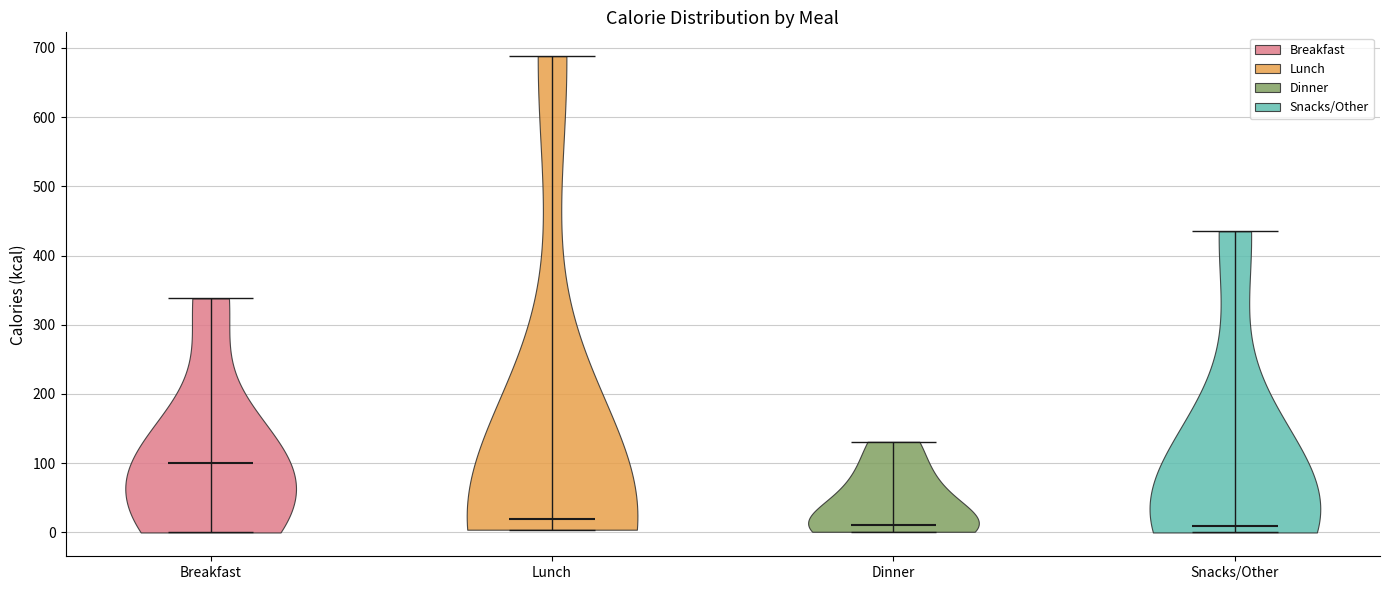

Reading left to right, read every violin against the y-axis: where its median line is, and the lowest and highest points it reaches. The values are not printed on the chart, so give them approximately, as read against the axis.

Breakfast: median line 100, lowest point 0, highest point 340
Lunch: median line 20, lowest point 0, highest point 690
Dinner: median line 10, lowest point 0, highest point 130
Snacks/Other: median line 10, lowest point 0, highest point 440